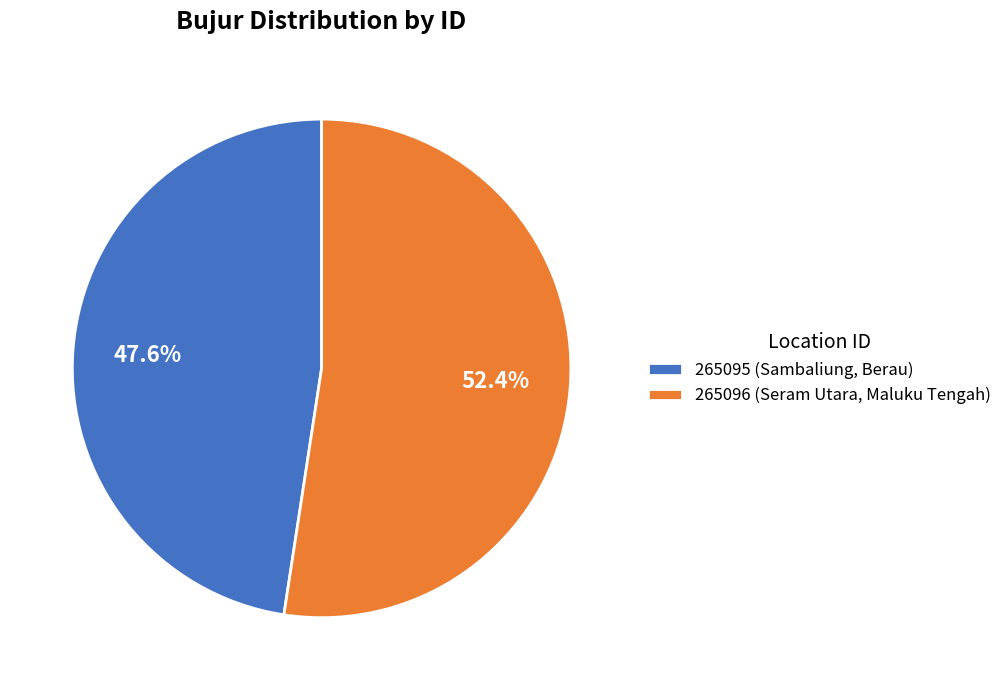

What is the majority slice?

265096 (Seram Utara, Maluku Tengah)